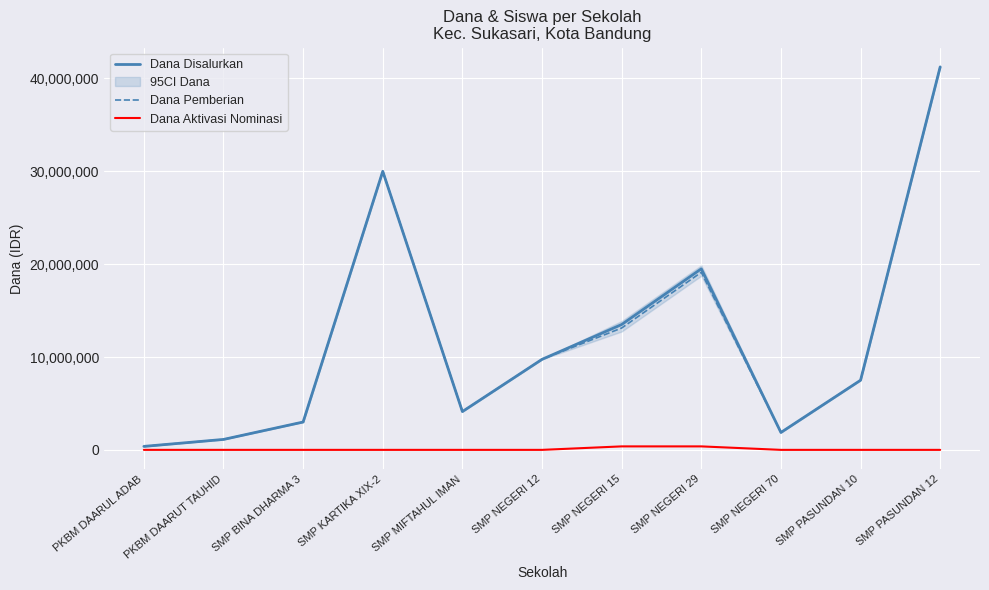

Is this an area chart (filled region under the line)?

No